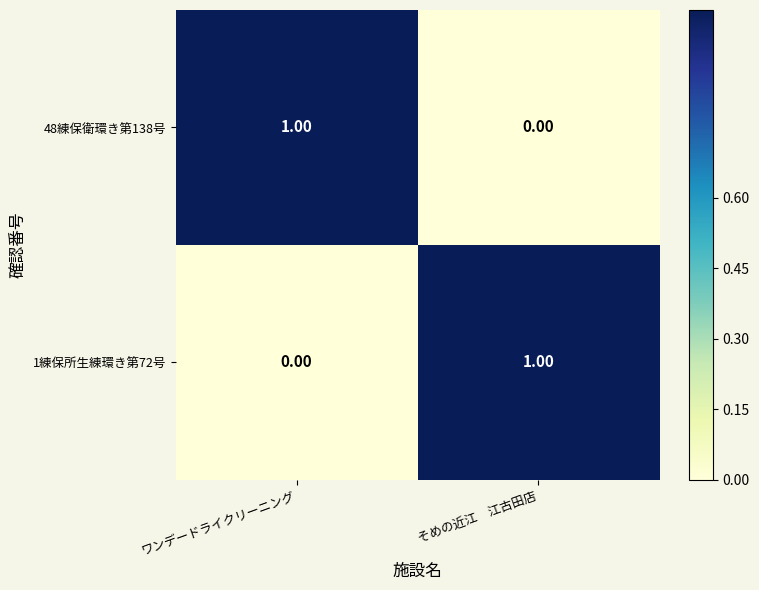

At which label does 1練保所生練環き第72号 reach its minimum?

ワンデードライクリーニング